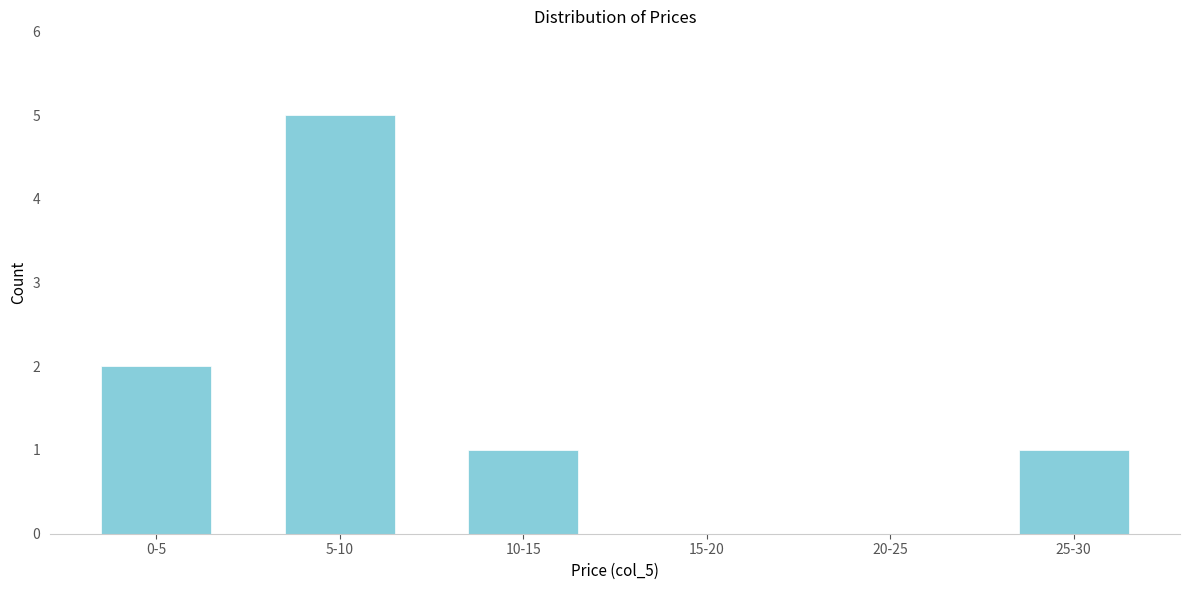

Reading left to right, extract all data points from this chart.

0-5=2	5-10=5	10-15=1	15-20=0	20-25=0	25-30=1